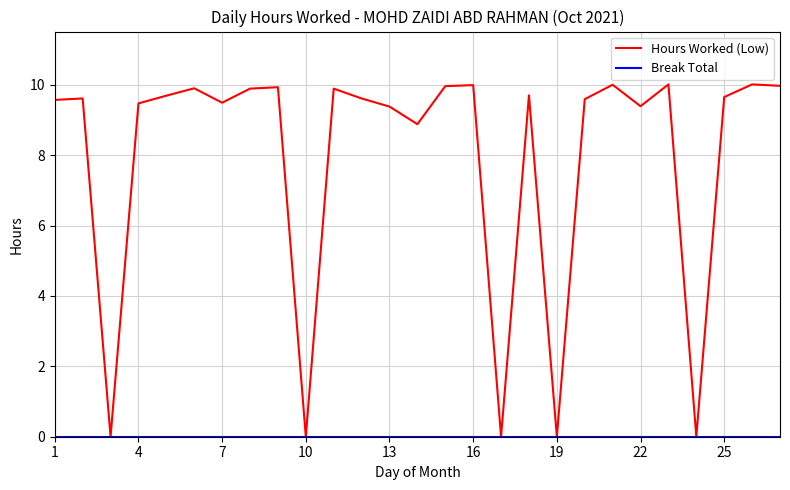

Count the number of data series in this chart.

2